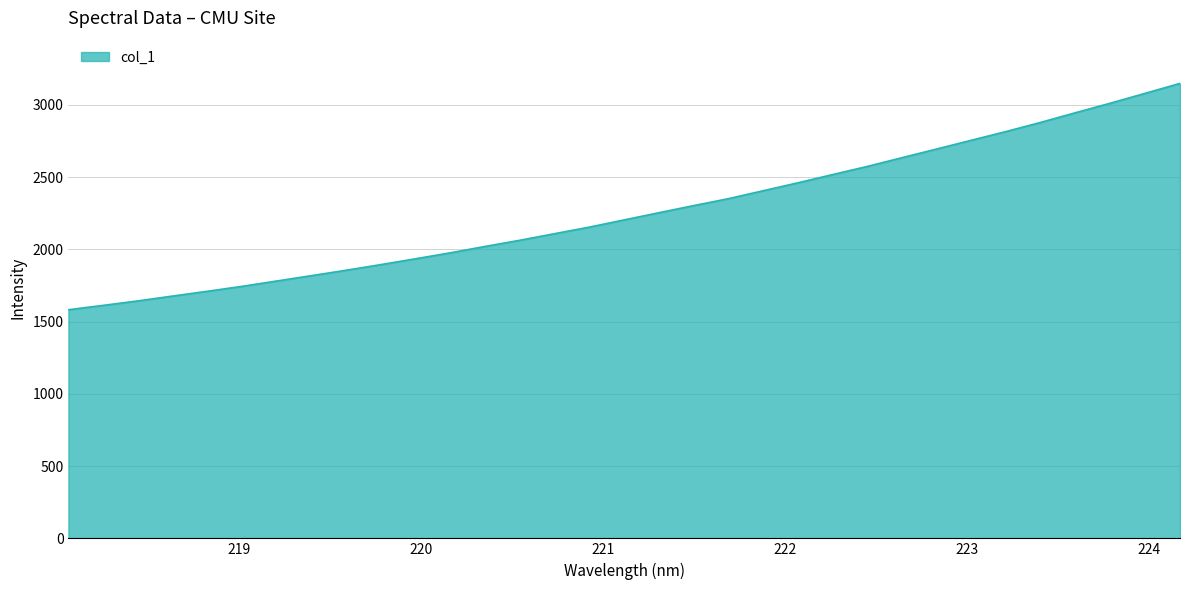

How many values exceed 2204?

17